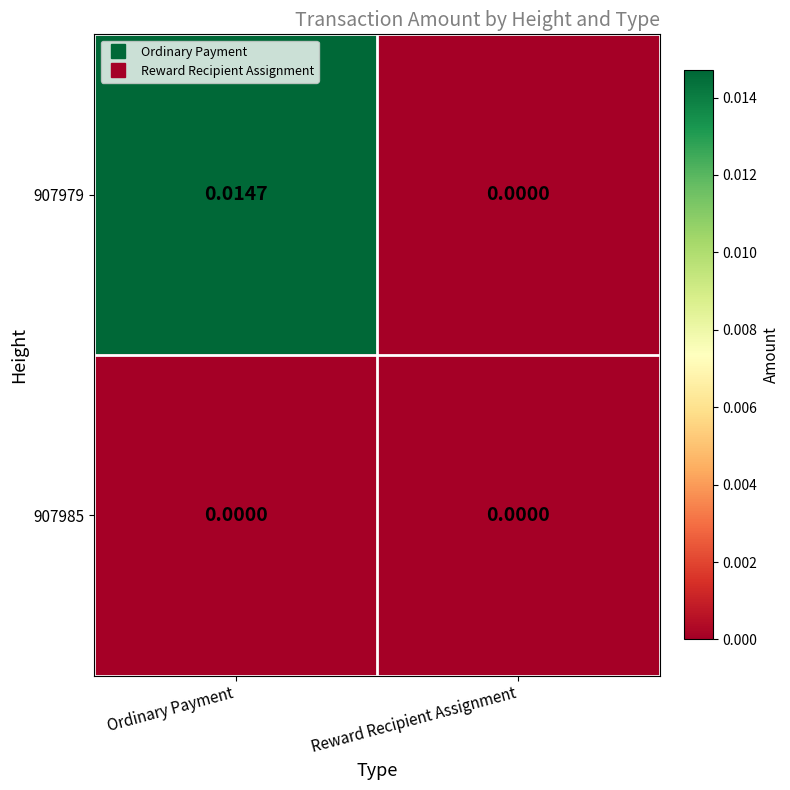

Which category has the highest value across all series?

Ordinary Payment